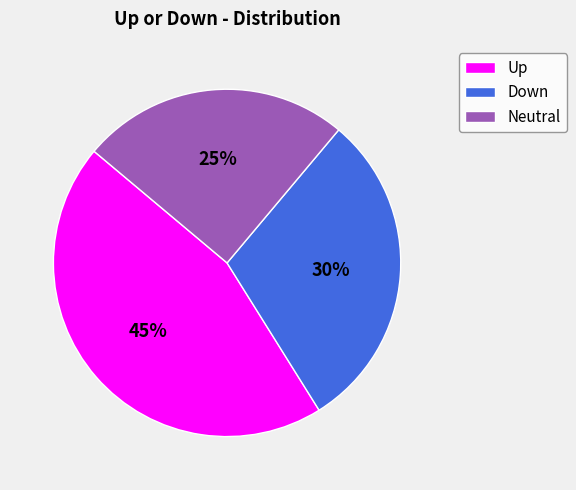

Rank the categories by value from lowest to highest.

Neutral, Down, Up